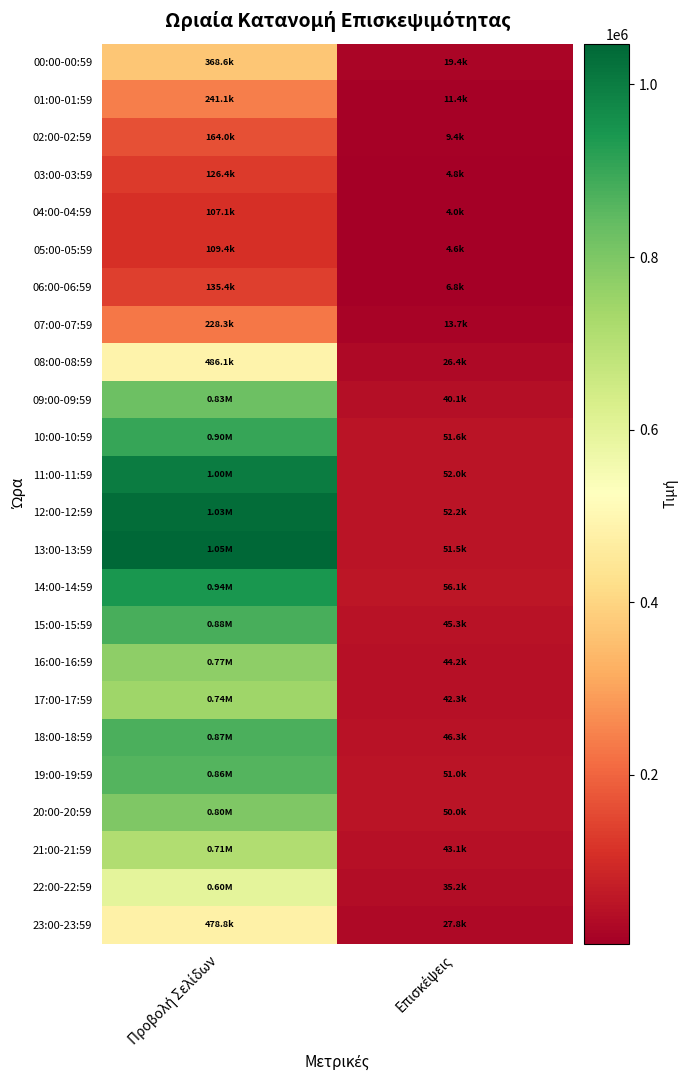

Which label corresponds to the smallest value in the chart?

Επισκέψεις